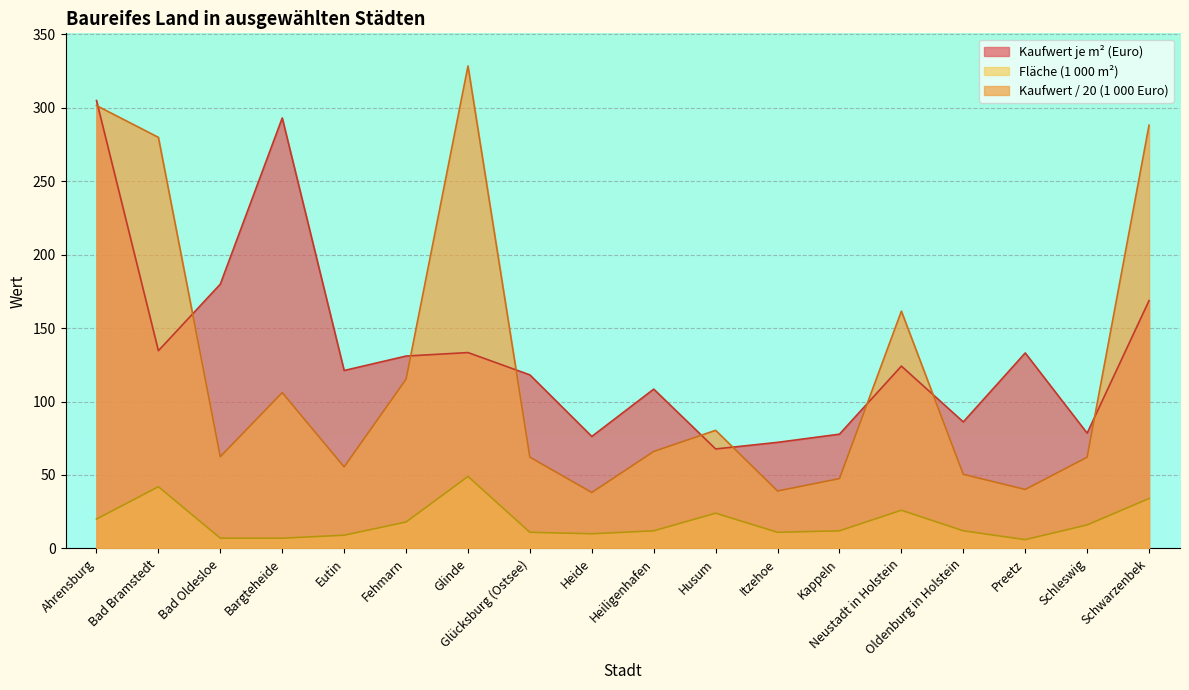

After their last crossing, which series has the higher values: Kaufwert je m² (Euro) or Kaufwert (1 000 Euro)?

Kaufwert (1 000 Euro)